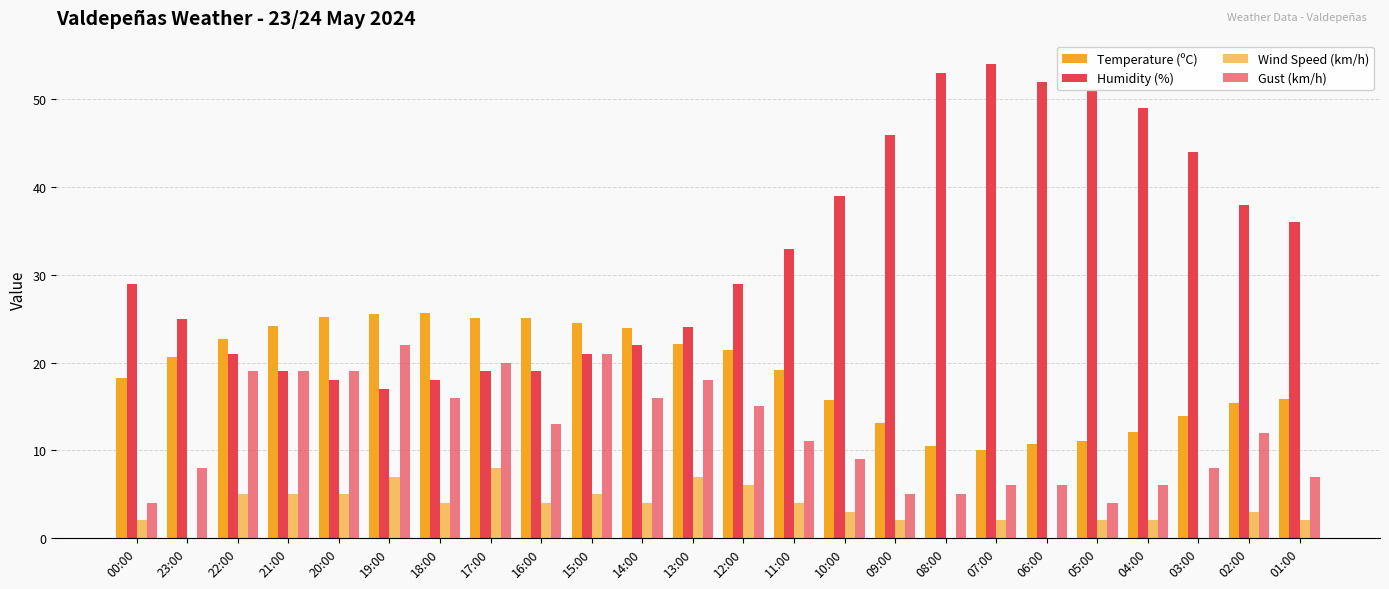

What is the maximum value shown in the chart?

54.0